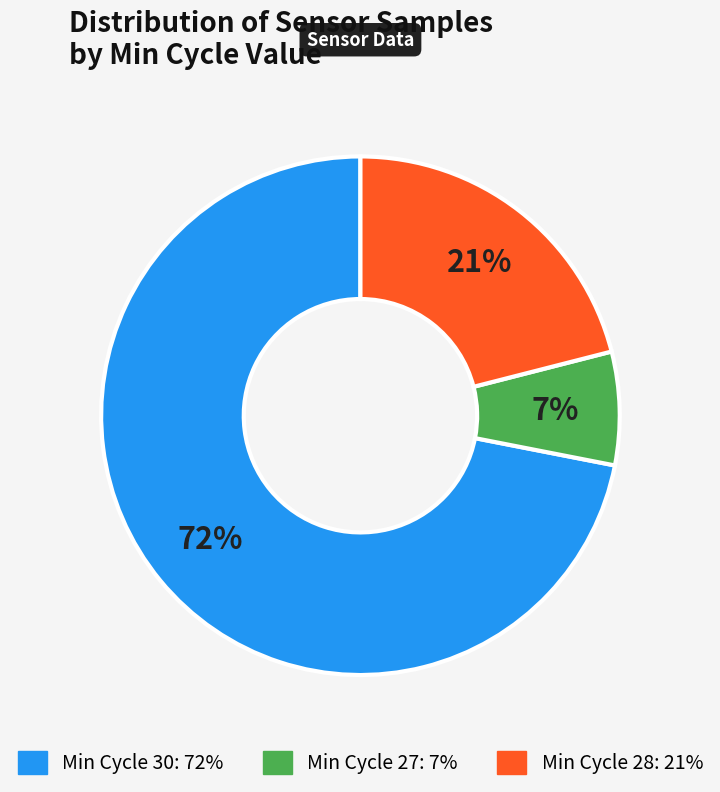

Is there any slice that represents more than half of the pie?

Yes